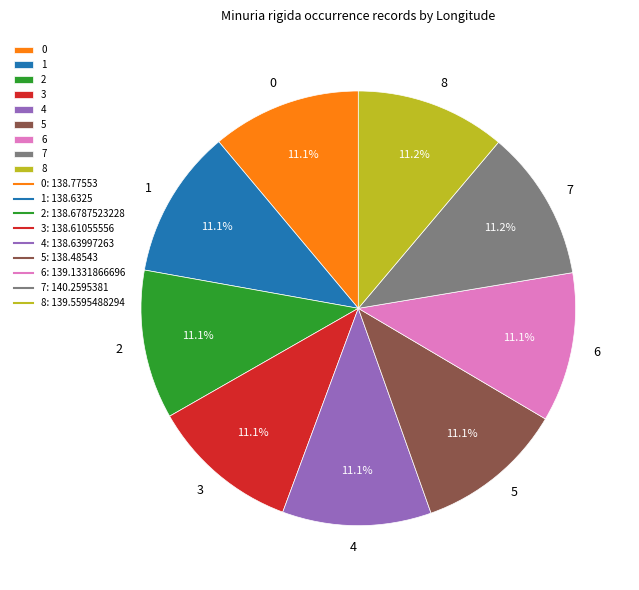

Count the number of slices in the pie.

9